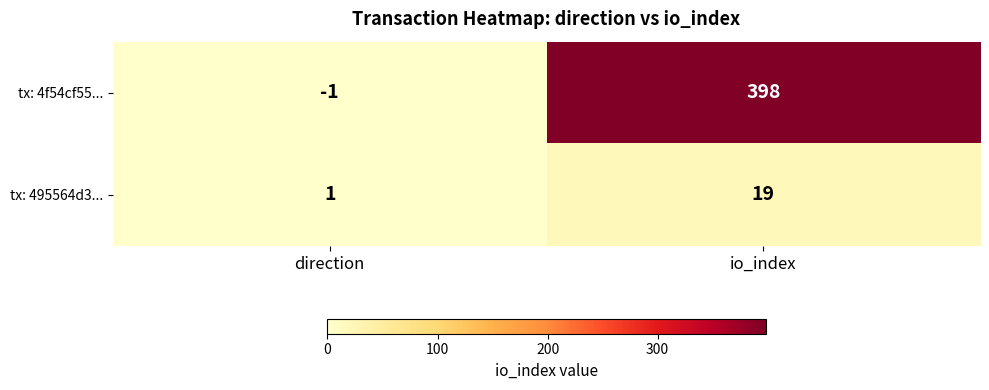

The tx: 4f54cf55... series shows -2 at direction. True or false?

False